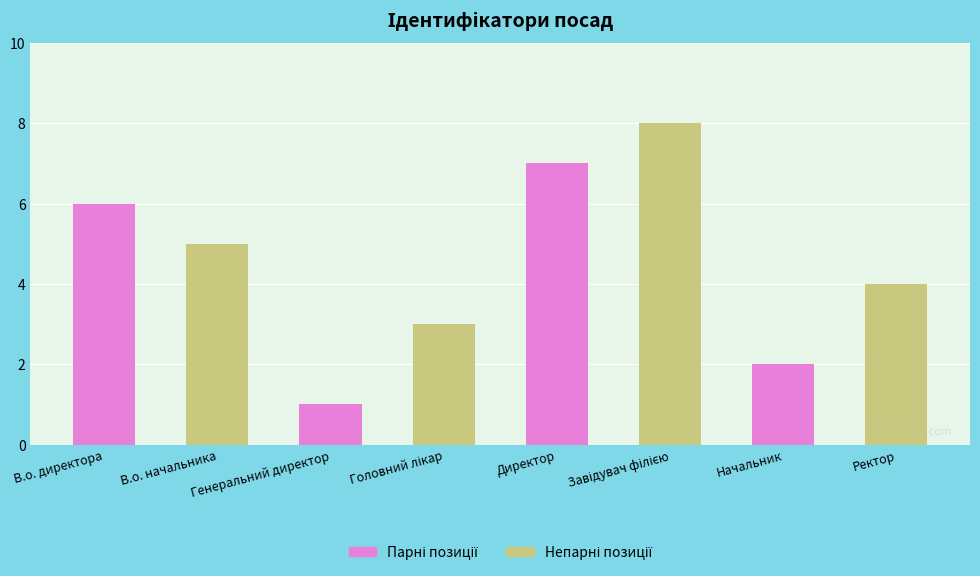

List the labels in order of value, smallest first.

Генеральний директор, Начальник, Головний лікар, Ректор, В.о. начальника, В.о. директора, Директор, Завідувач філією